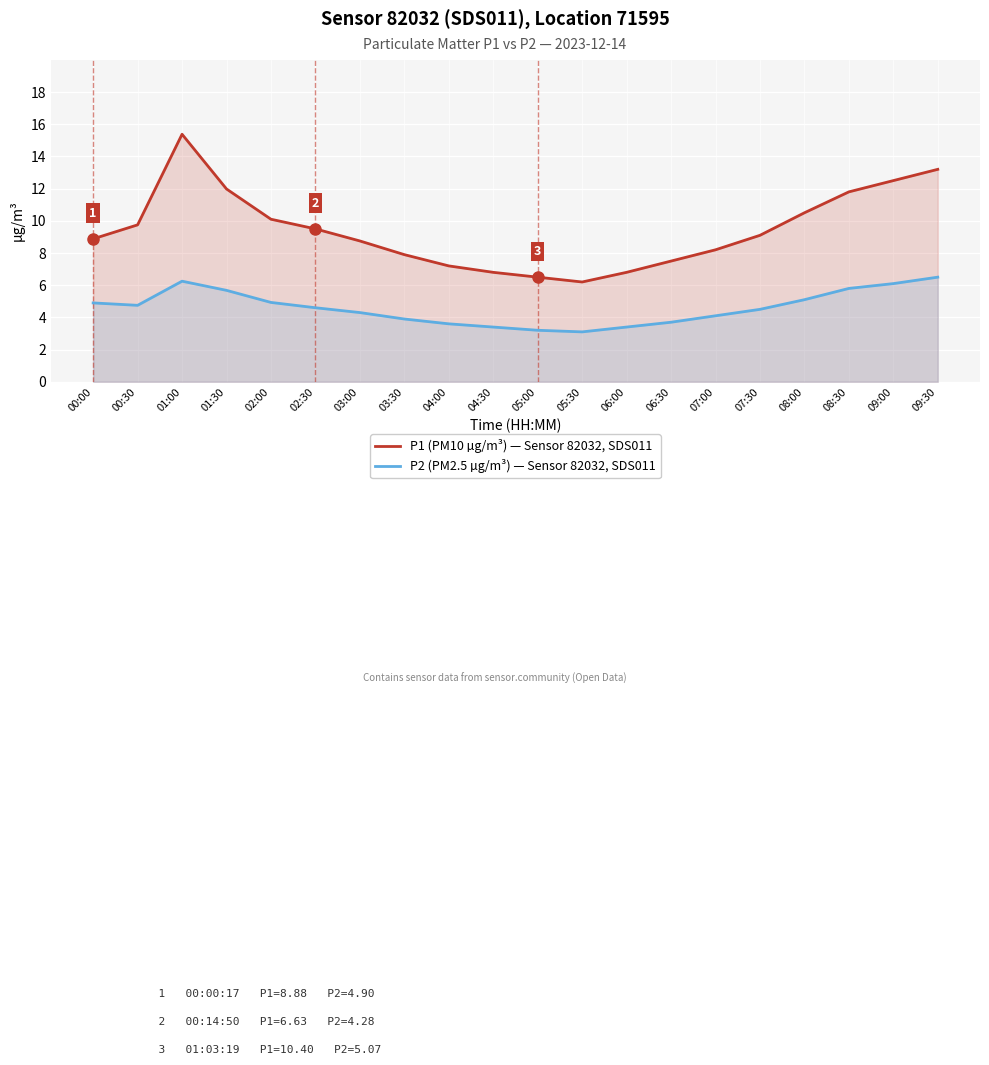

True or false: P2 (PM2.5 µg/m³) and P1 (PM10 µg/m³) intersect in this chart.

False